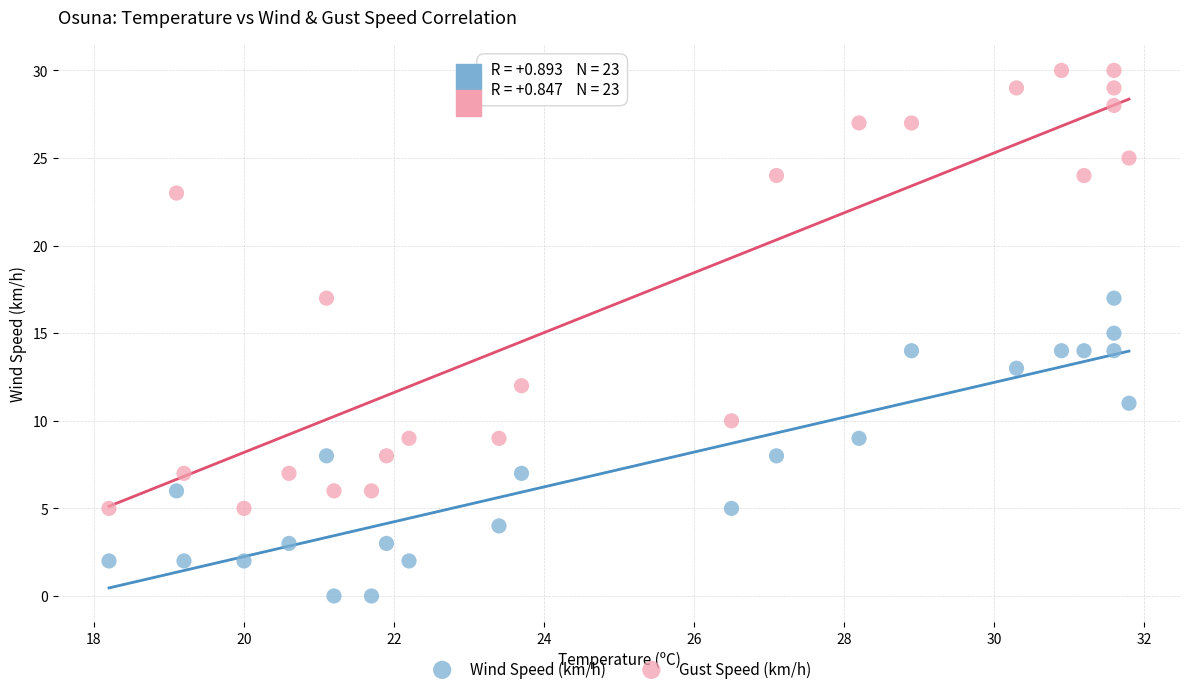

Which series contains the highest Y value?

Gust Speed (km/h)